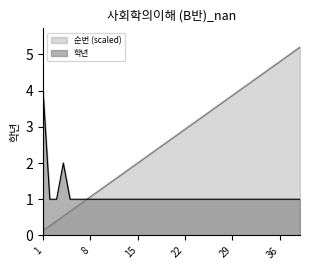

What is the difference between the highest and lowest values at 26?

2.5